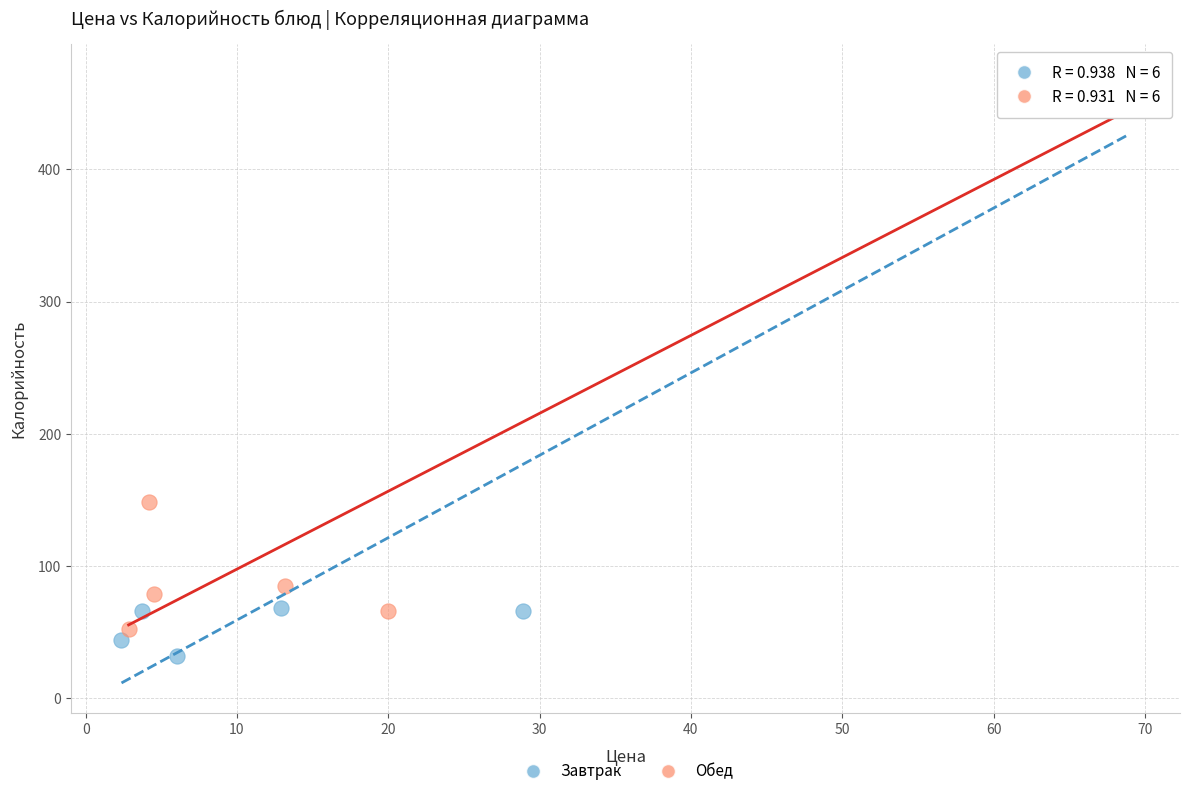

Which series contains the lowest Y value?

Завтрак